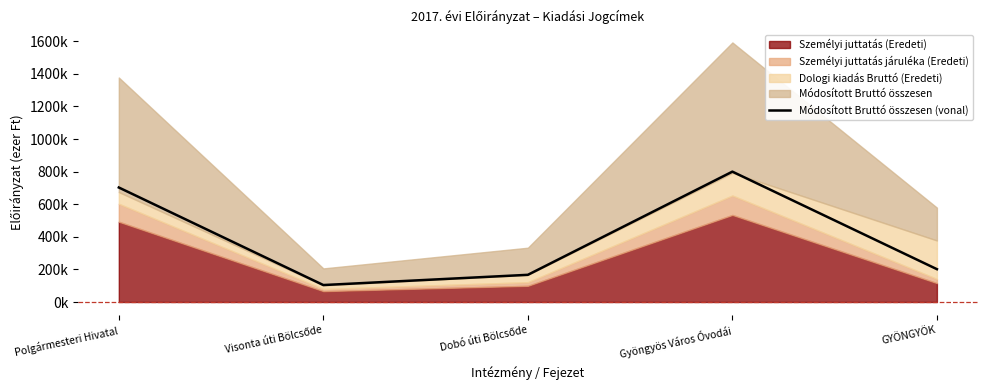

What is the ratio of the value at Gyöngyös Város Óvodái to the value at Polgármesteri Hivatal?

1.1